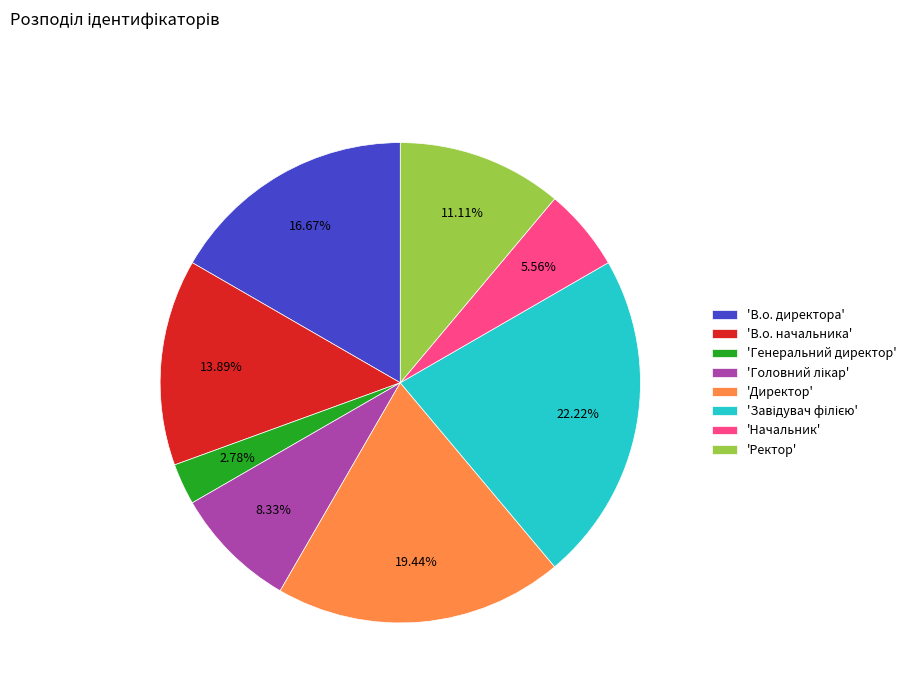

Which slice is the smallest?

'Генеральний директор'